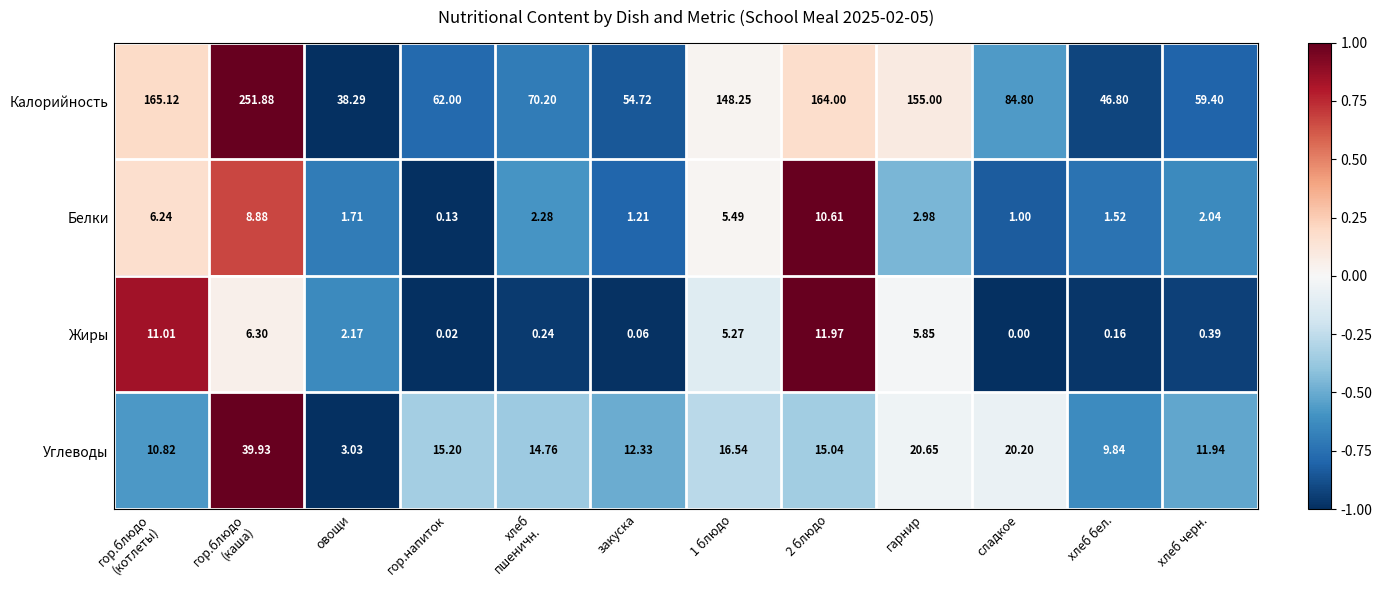

Which series changed the most between гор.напиток and сладкое?

Калорийность